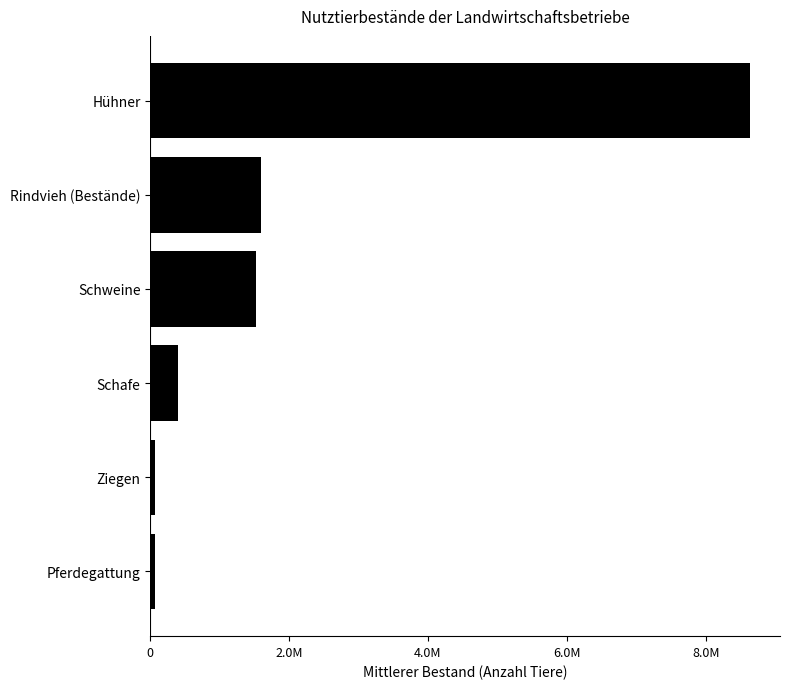

What is the sum of all values?

12315213.2